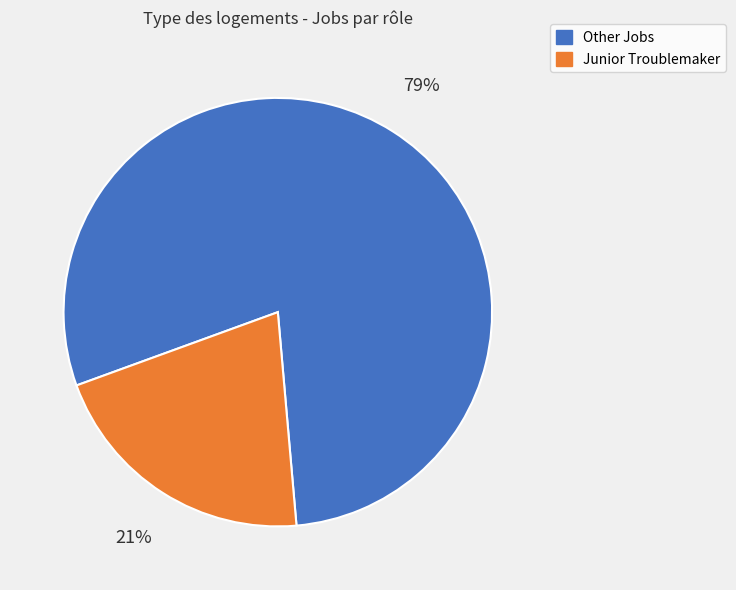

Which category has the biggest portion of the pie?

Other Jobs